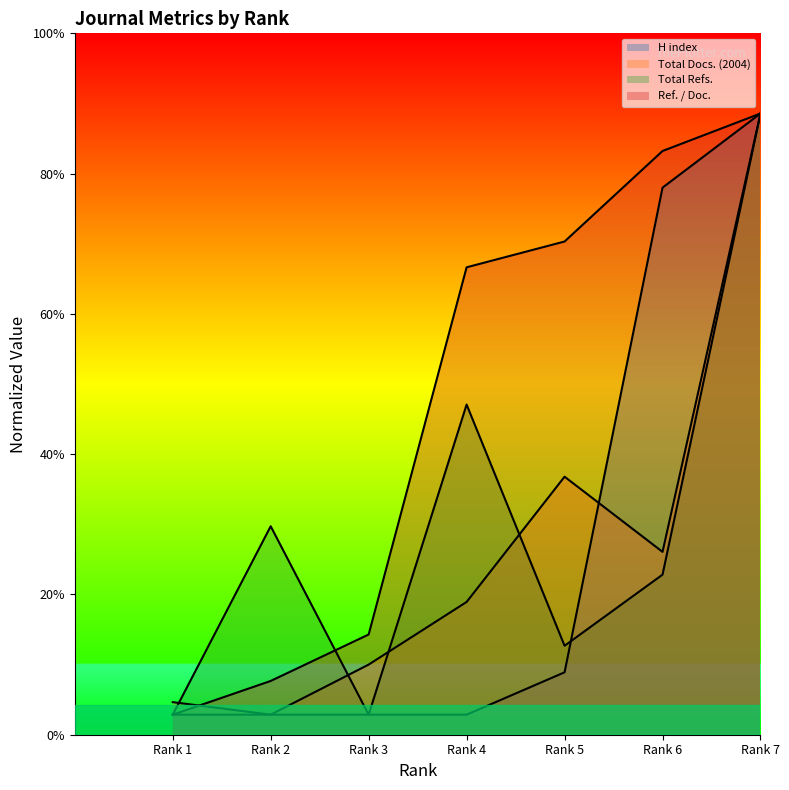

True or false: Total Refs. has a value of 5.7 at Rank 3.

False